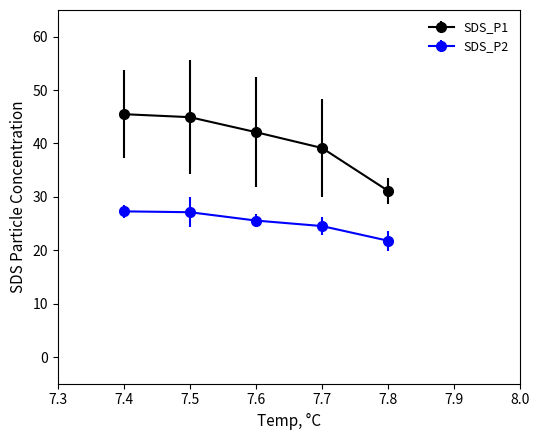

What is the spread (max minus min) of values at 7.5?

17.8